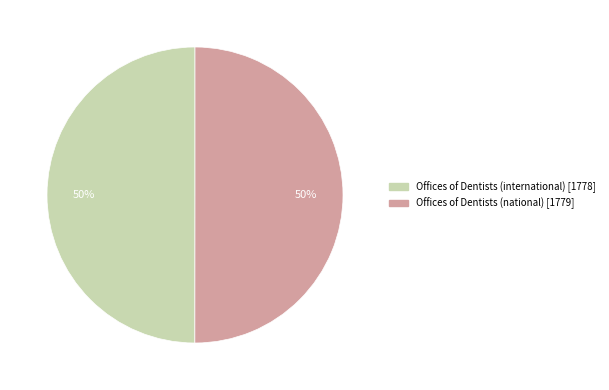

How many slices are in this pie chart?

2